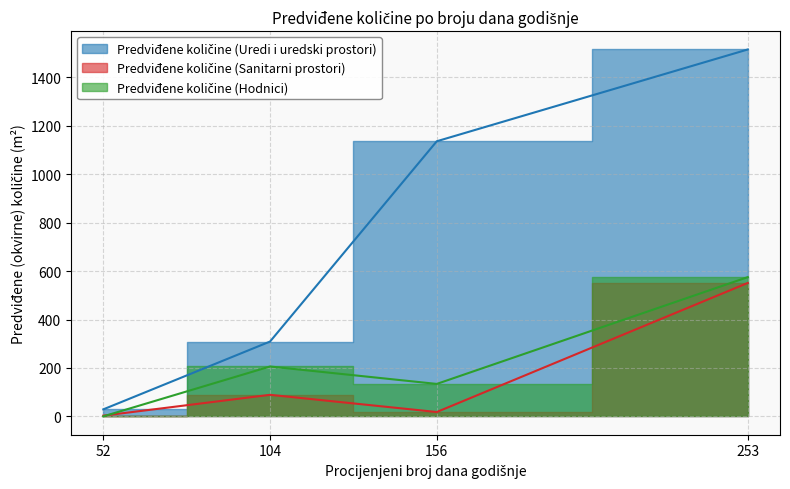

What is the spread (max minus min) of values at 156?

1118